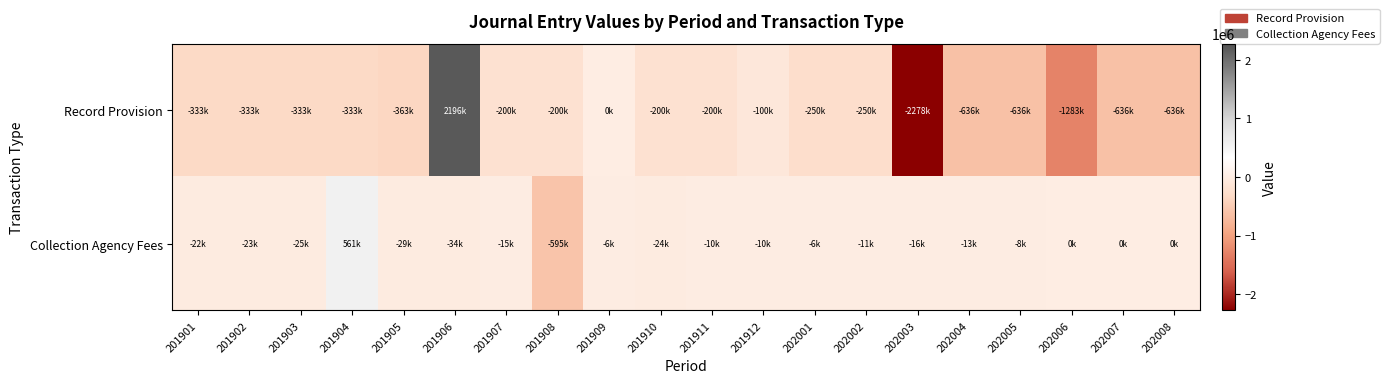

Which series has the largest total across all categories?

Collection Agency Fees